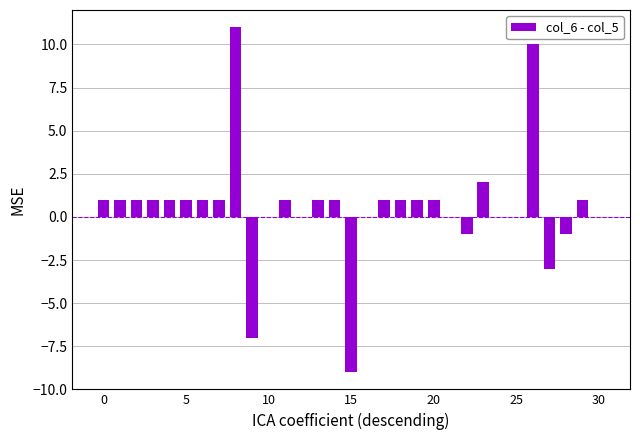

What is the sum of all values?

18